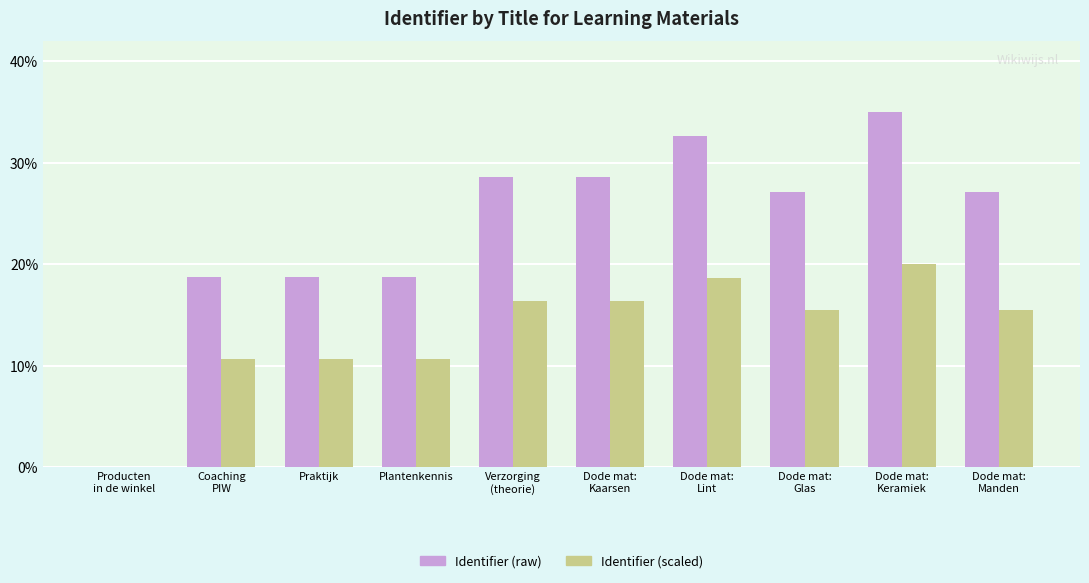

Is it true that Identifier (scaled) equals 16.3 at Verzorging
(theorie)?

True